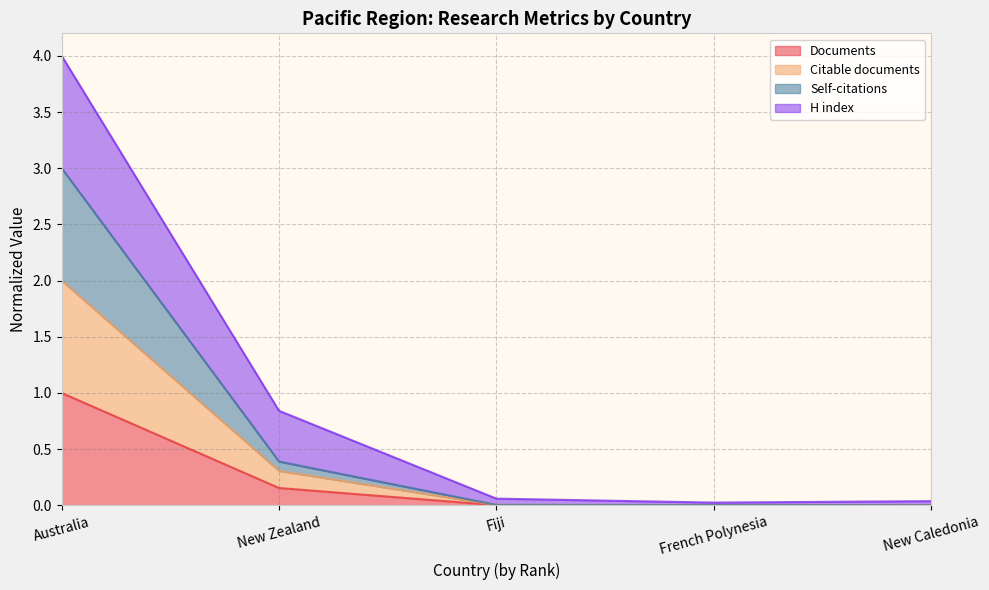

At which category is the sum across all series the highest?

Australia